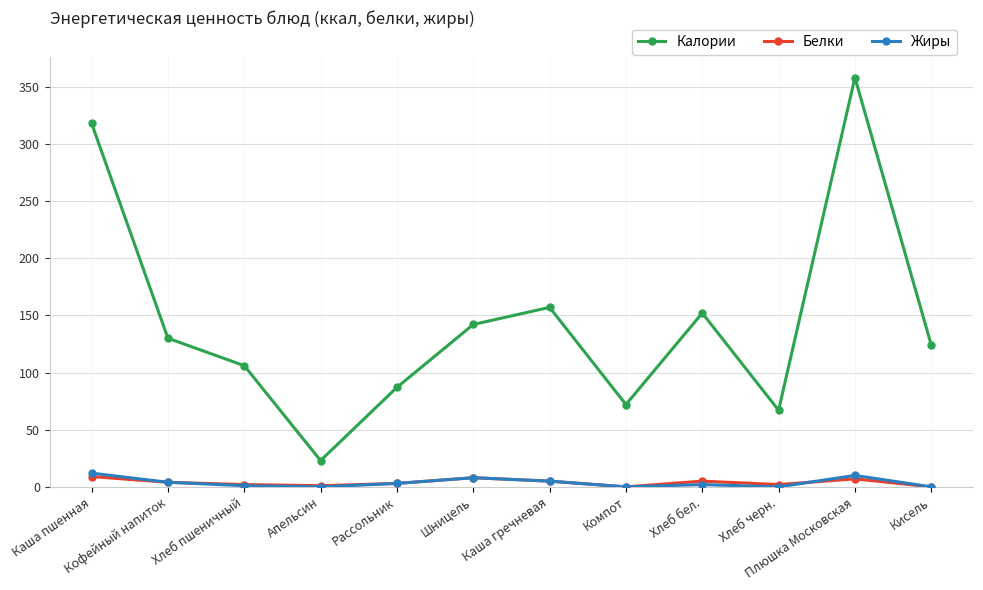

How many data points does each series have?

12